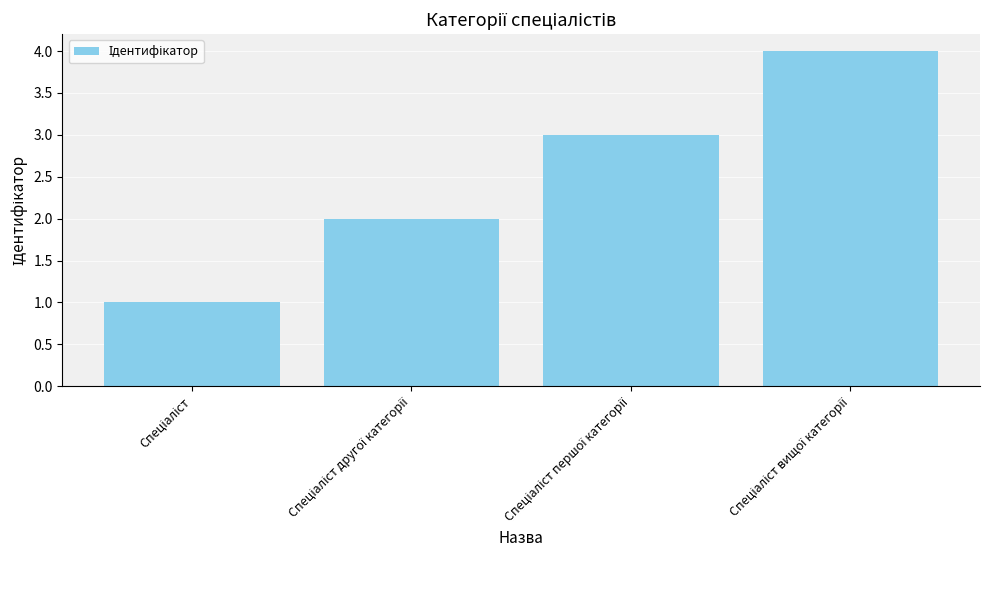

What is the greatest value displayed?

4